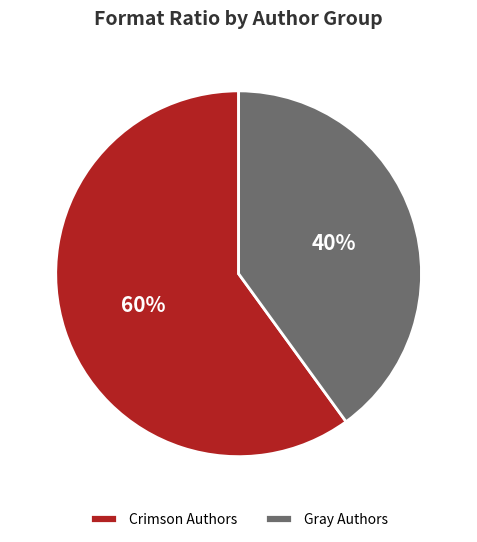

Is there a majority slice in this chart?

Yes